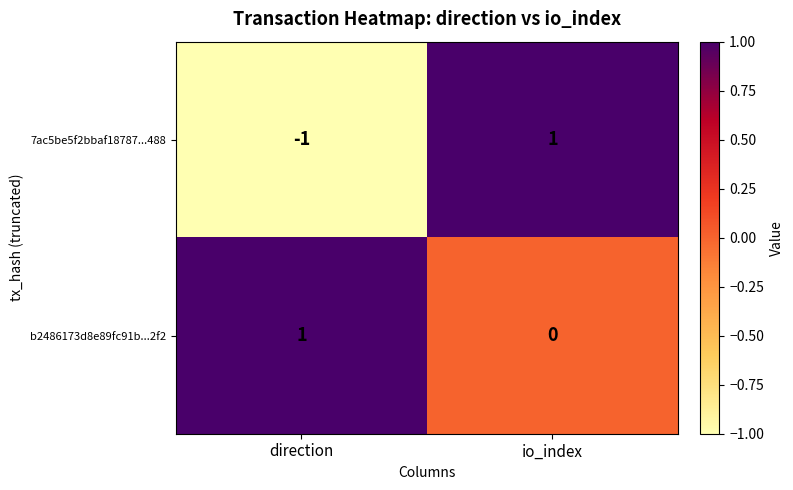

At which label does b2486173d8e89fc91b...2f2 reach its peak?

direction